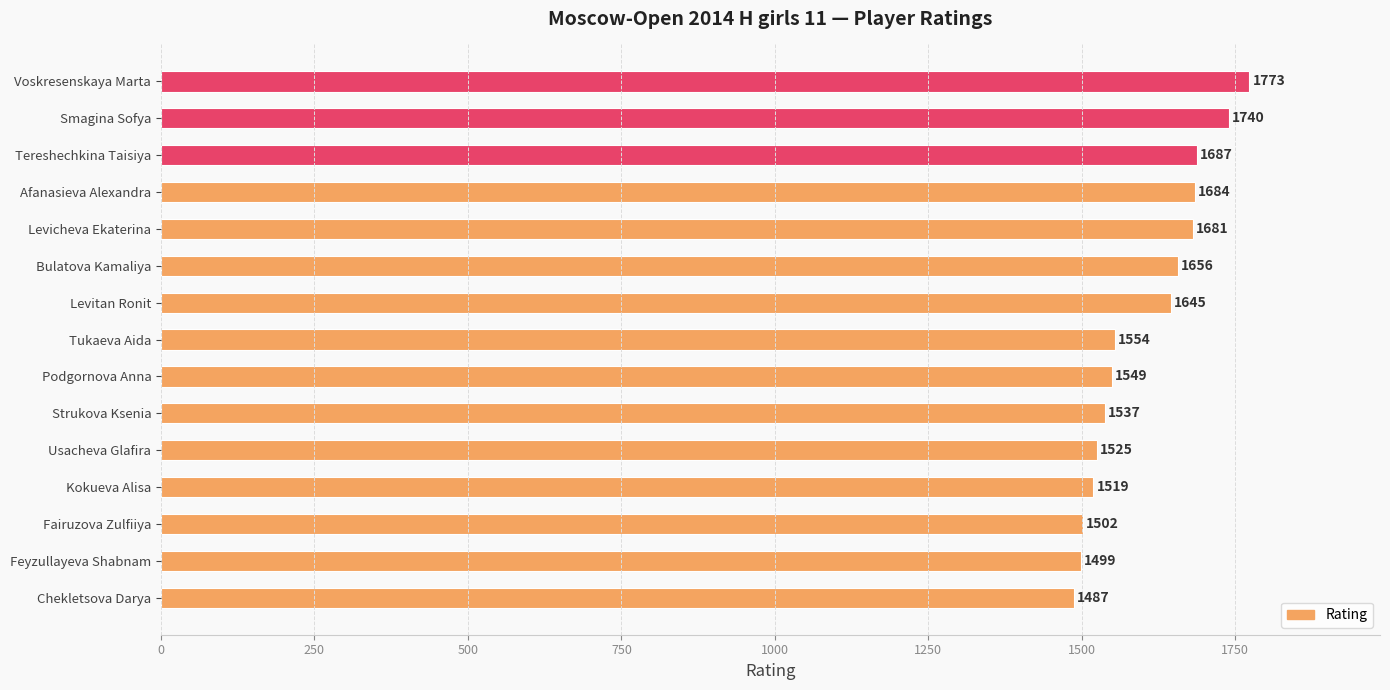

List the labels in order of value, largest first.

Voskresenskaya Marta, Smagina Sofya, Tereshechkina Taisiya, Afanasieva Alexandra, Levicheva Ekaterina, Bulatova Kamaliya, Levitan Ronit, Tukaeva Aida, Podgornova Anna, Strukova Ksenia, Usacheva Glafira, Kokueva Alisa, Fairuzova Zulfiiya, Feyzullayeva Shabnam, Chekletsova Darya